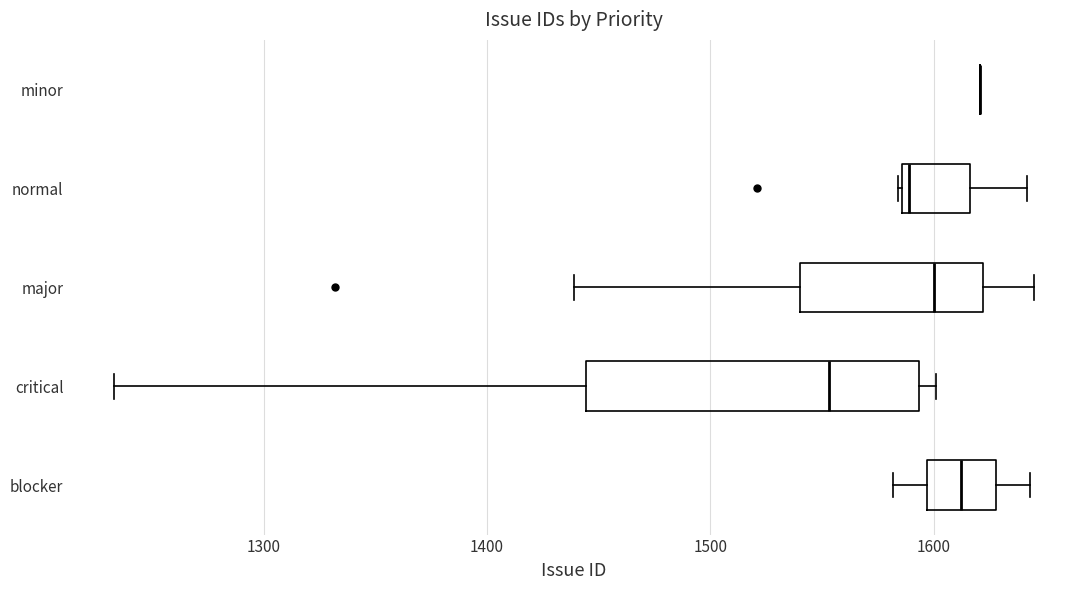

Comparing the boxes themselves (not the whiskers), which one is the widest?

critical